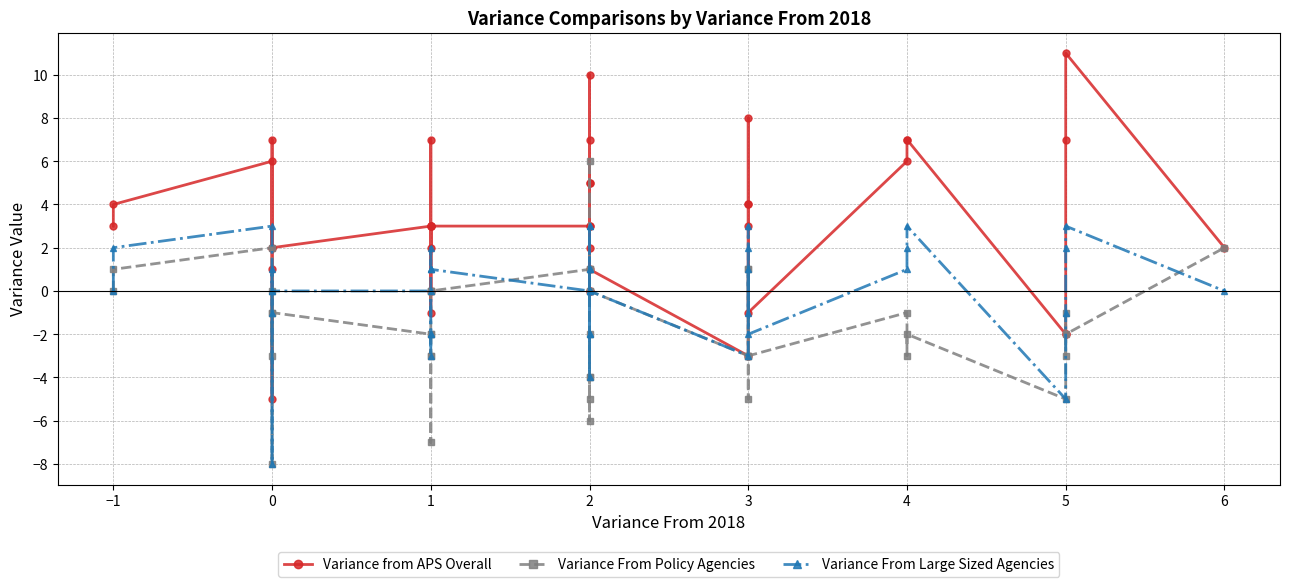

Which category has the lowest value in the Variance From Policy Agencies series?

1